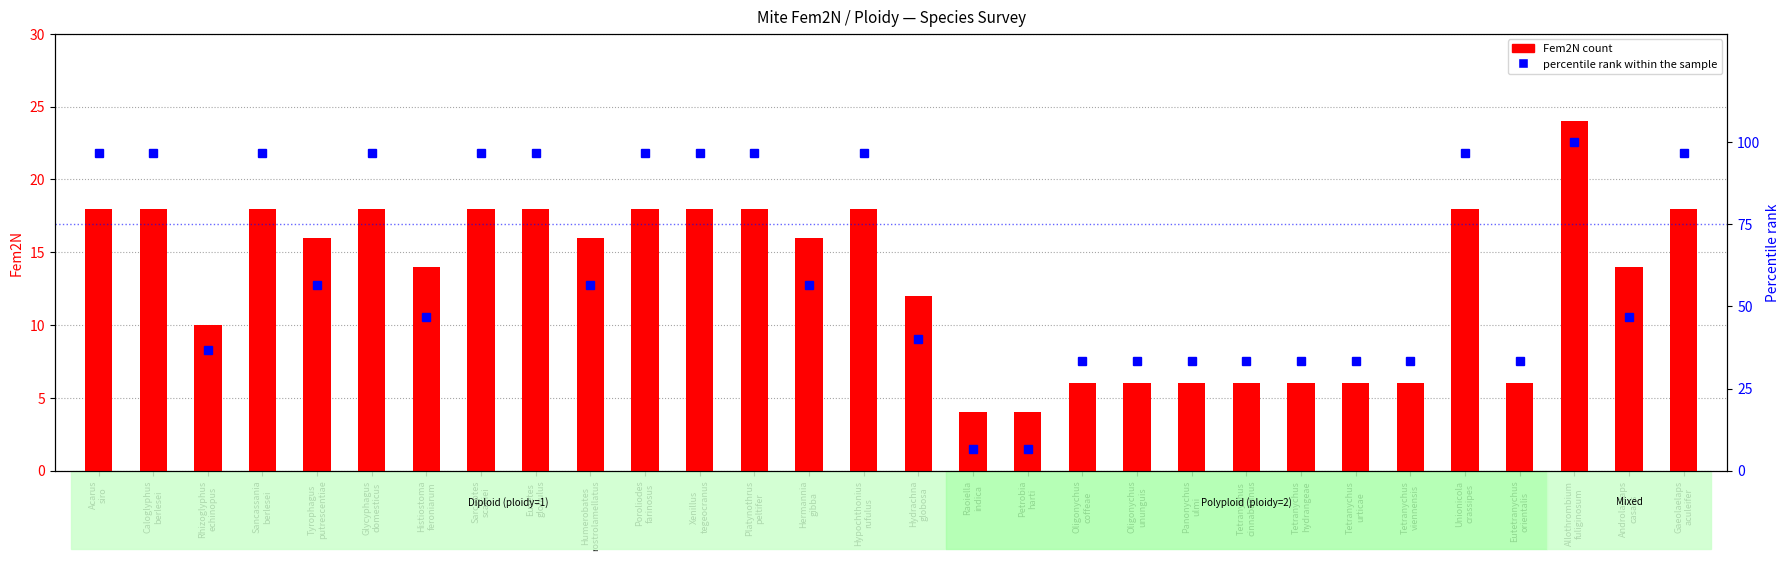

List the labels in order of Fem2N count value, largest first.

Allothrombium
fuliginosum, Acarus
siro, Caloglyphus
berlesei, Sancassania
berlesei, Glycyphagus
domesticus, Sarcoptes
scabiei, Euzetes
globulus, Poroliodes
farinosus, Xenillus
tegeocranus, Platynothrus
peltifer, Hypochthonius
rufulus, Unionicola
crassipes, Gaeolaelaps
aculeifer, Tyrophagus
putrescentiae, Humerobates
rostrolamellatus, Hermannia
gibba, Histiostoma
feroniarum, Androlaelaps
casalis, Hydrachna
globosa, Rhizoglyphus
echinopus, Oligonychus
coffeae, Oligonychus
ununguis, Panonychus
ulmi, Tetranychus
cinnabarinus, Tetranychus
hydrangeae, Tetranychus
urticae, Tetranychus
viennensis, Eutetranychus
orientalis, Raoiella
indica, Petrobia
harti